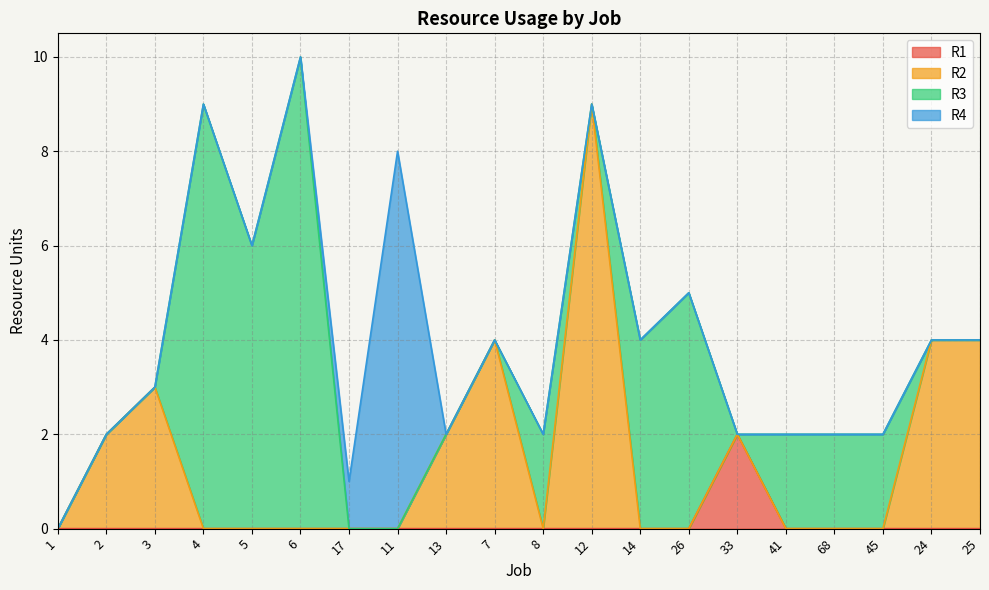

At which category is the sum across all series the highest?

6